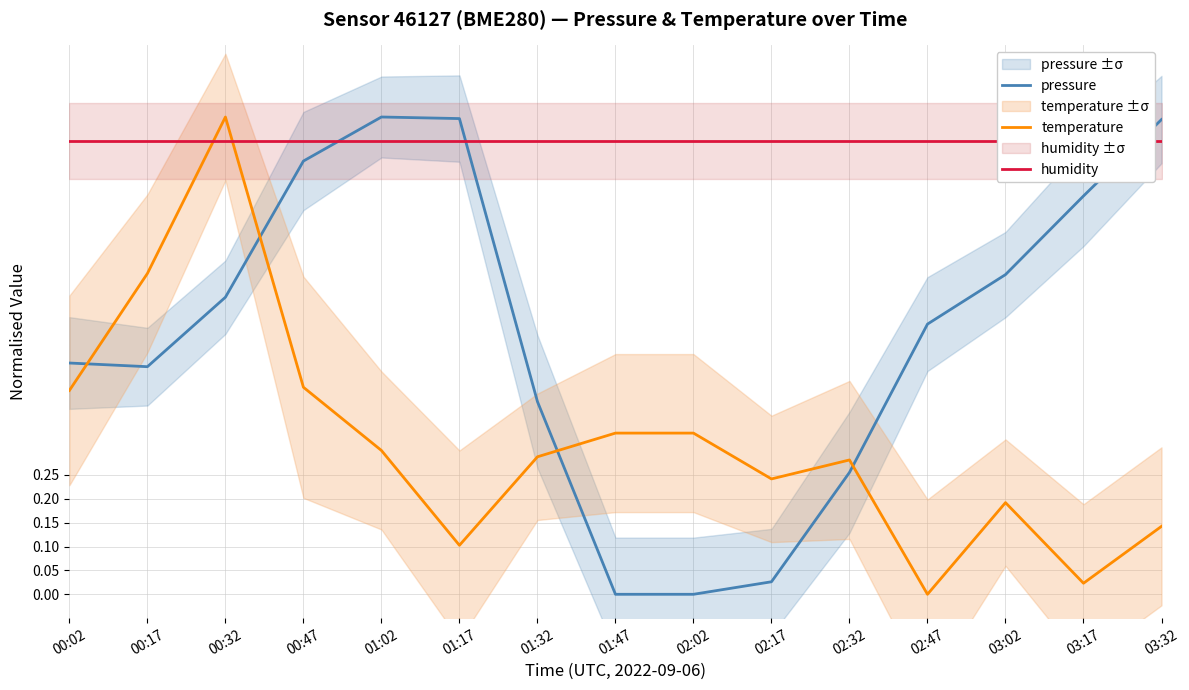

Rank the categories by humidity value from highest to lowest.

00:02, 00:17, 00:32, 00:47, 01:02, 01:17, 01:32, 01:47, 02:02, 02:17, 02:32, 02:47, 03:02, 03:17, 03:32